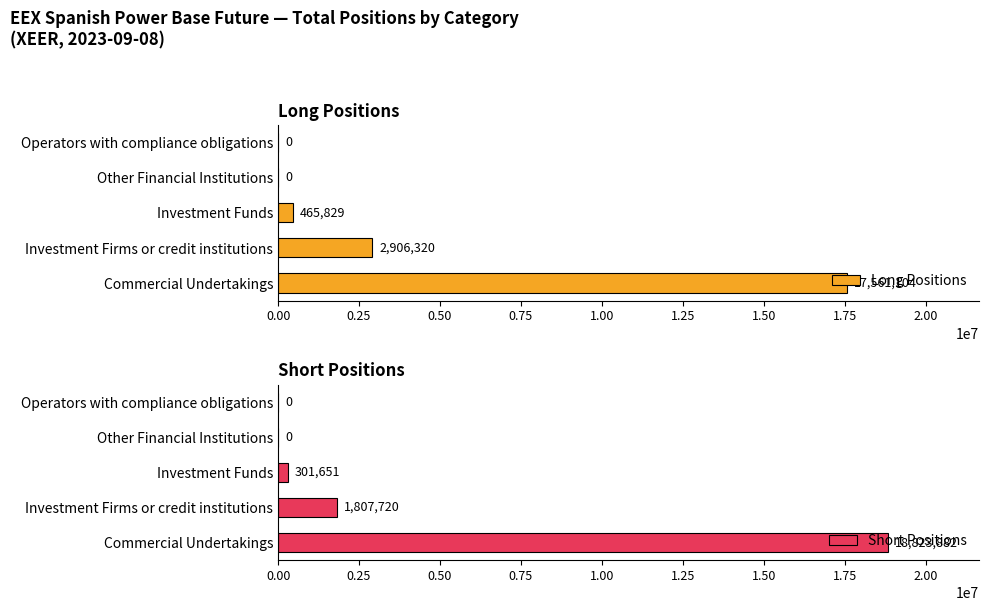

The Short Positions series shows -6313144 at Other Financial Institutions. True or false?

False